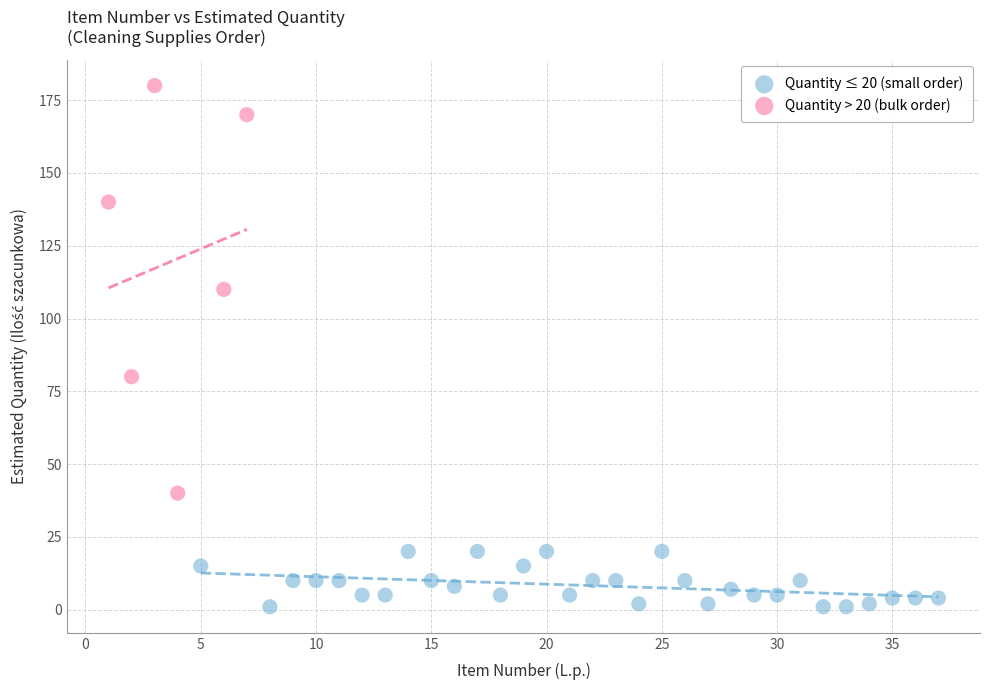

Which series contains the highest Y value?

Quantity > 20 (bulk order)